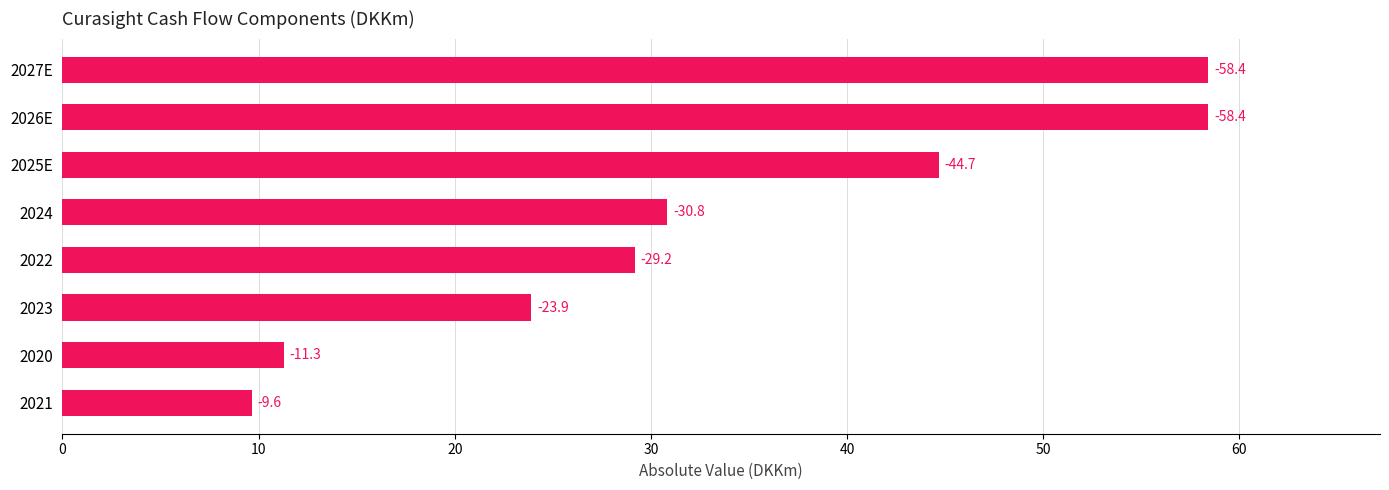

How many bars are there in total?

8